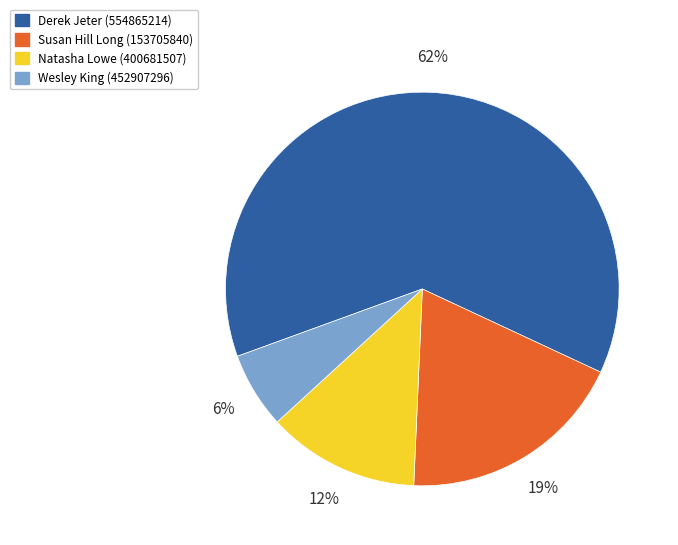

Do Derek Jeter (554865214) and Natasha Lowe (400681507) together represent more than half of the pie?

Yes